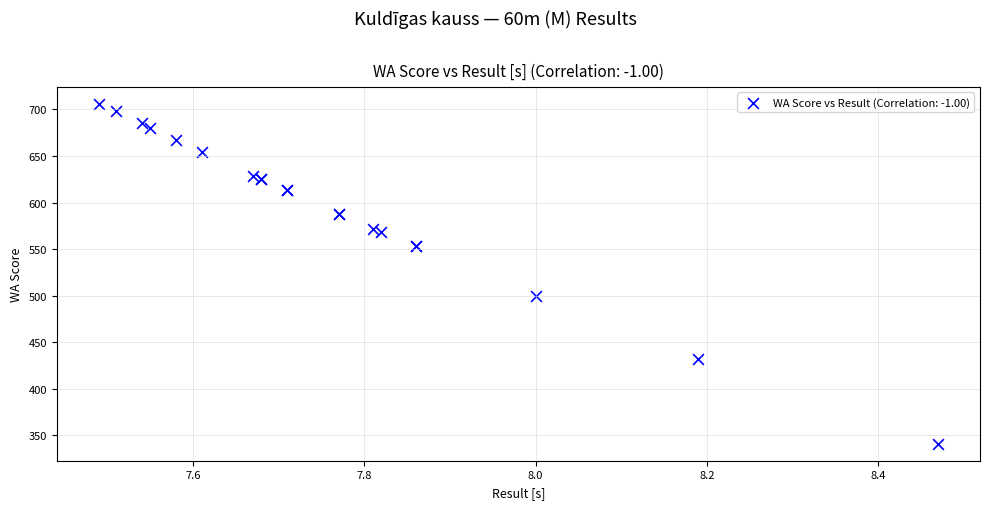

What Y value in the scatter plot is closest to 523?

500